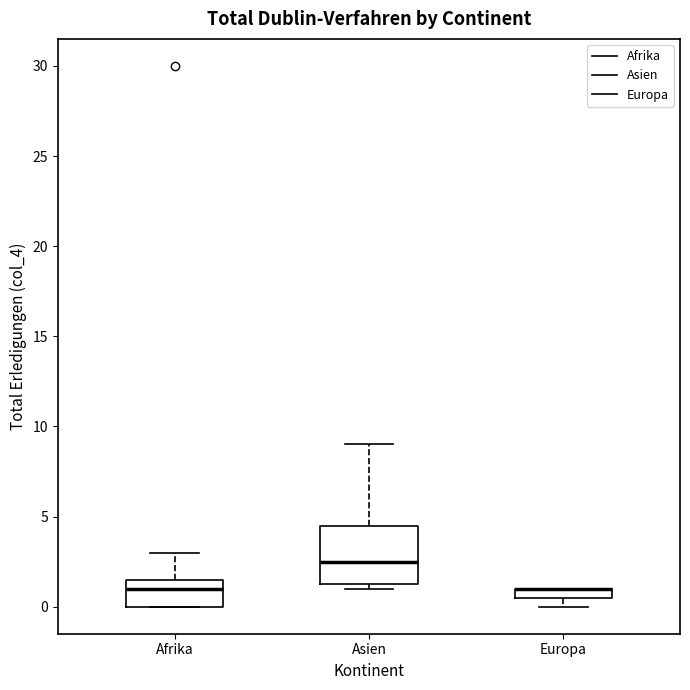

Where is the upper edge of the box for Europa on the y-axis? The values are not printed on the chart, so give them approximately, as read against the axis.

1.0